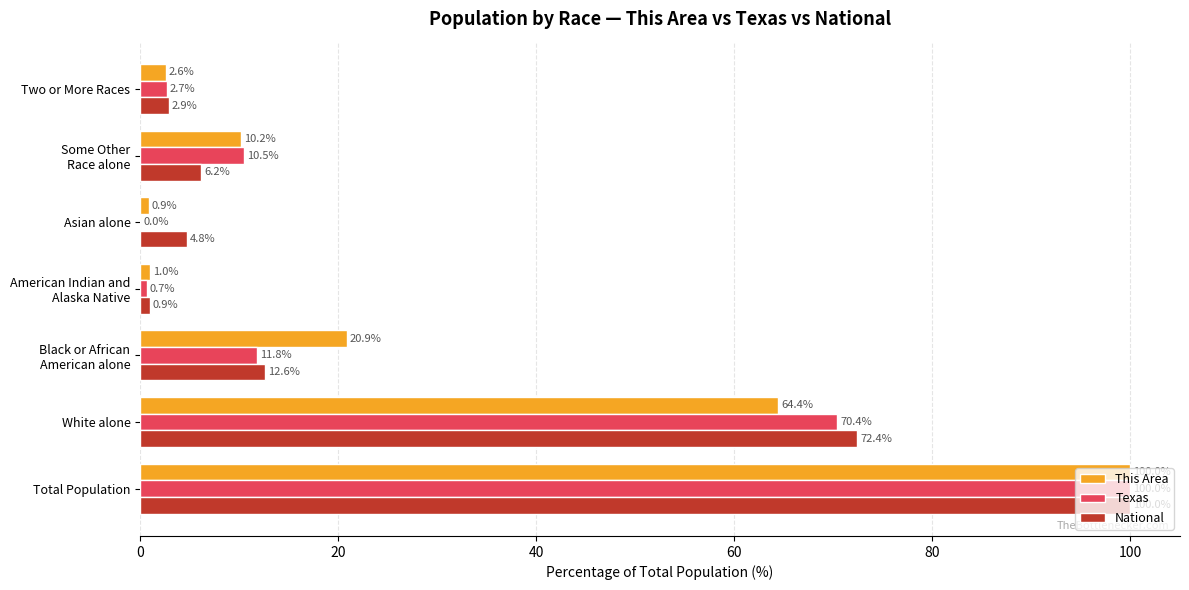

What is the sum of the National values at Two or More Races and Total Population?

102.9